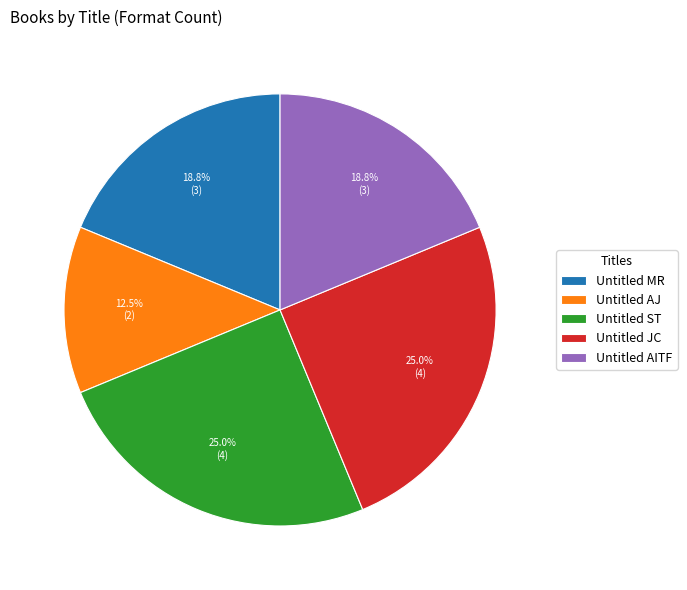

Count the number of slices in the pie.

5